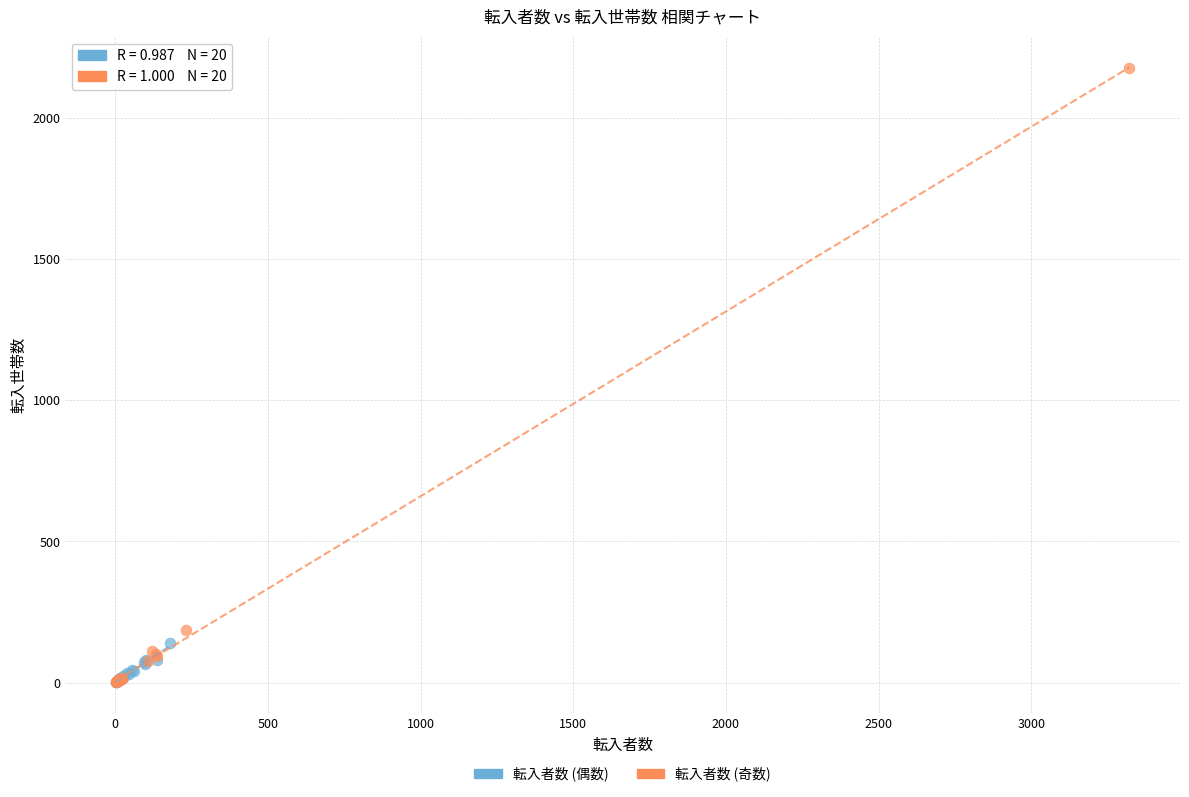

Which series reaches the maximum Y coordinate?

転入者数 (奇数)